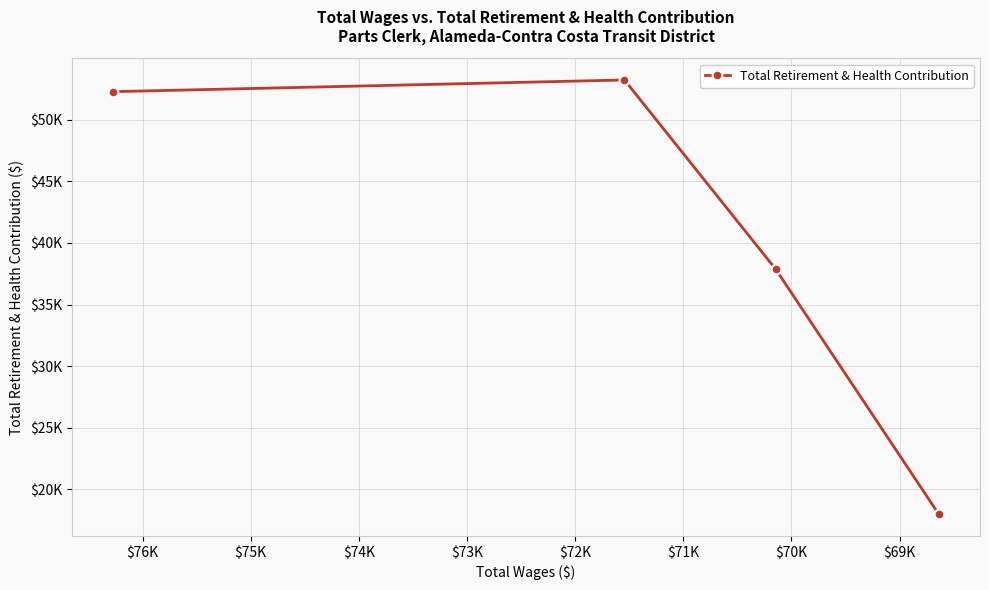

How many series are shown in this chart?

1